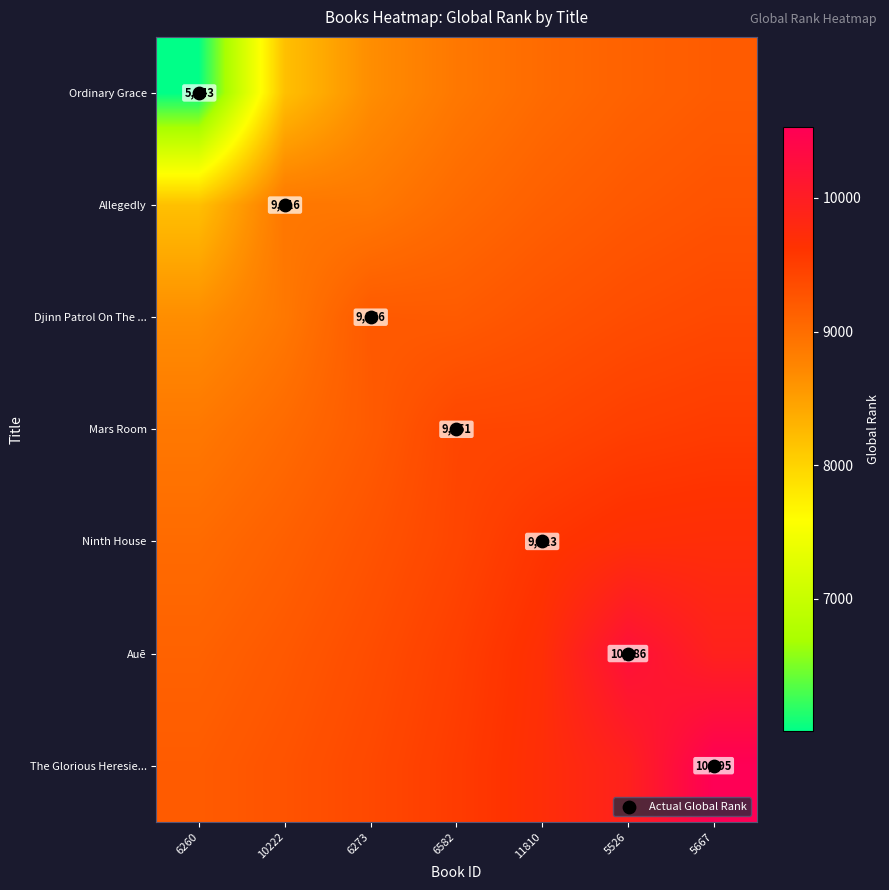

What is the greatest value displayed?

10527.4